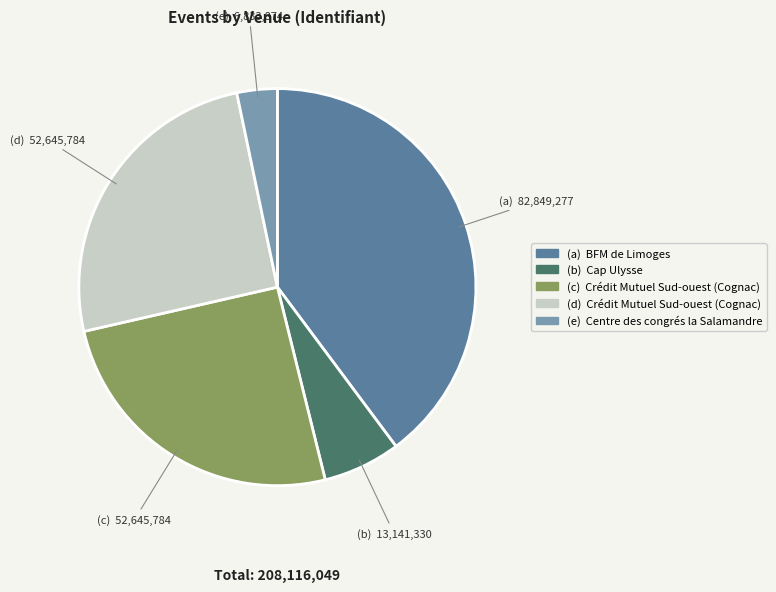

How many slices are in this pie chart?

5